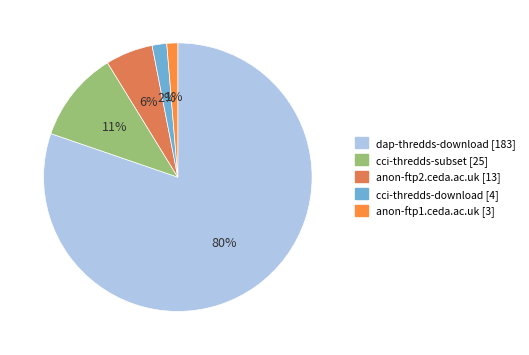

What percentage is the dap-thredds-download slice, to the nearest percent?

80%